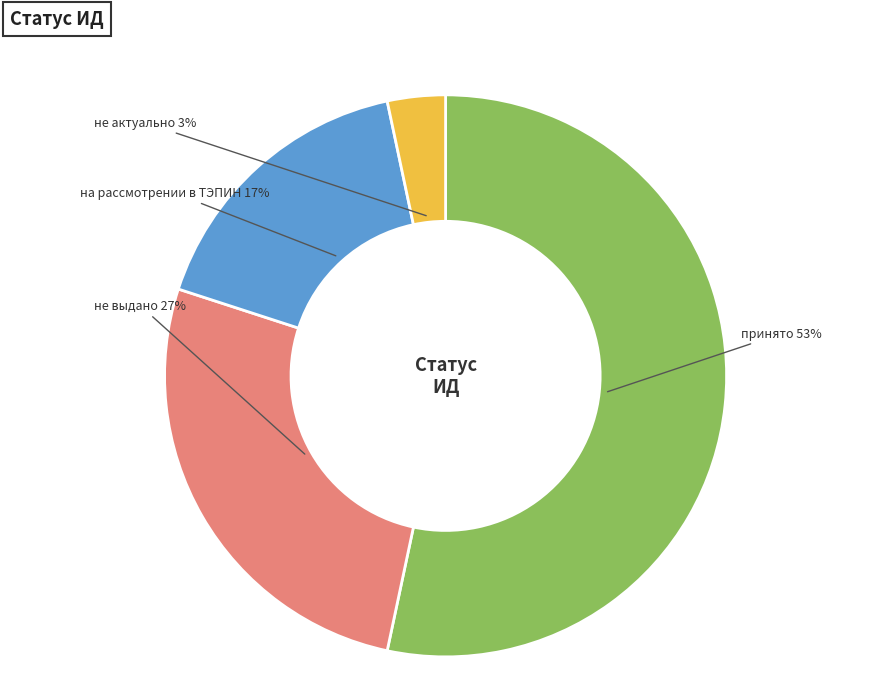

To the nearest percent, what portion does на рассмотрении в ТЭПИН represent?

17%